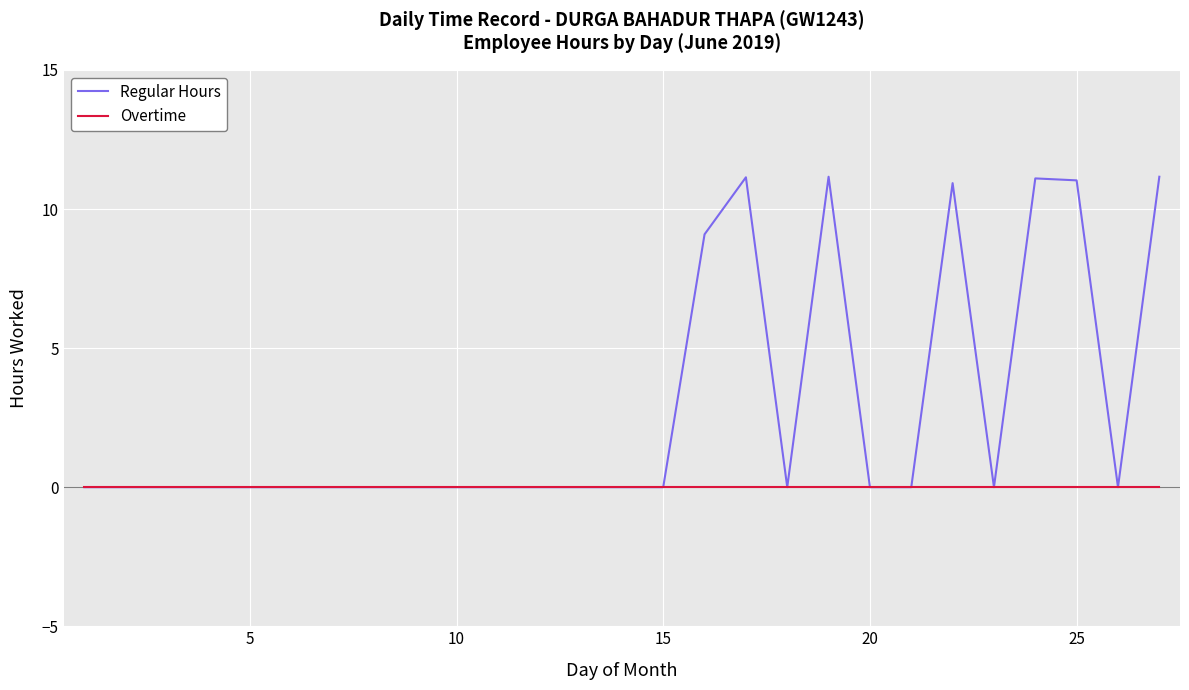

Rank the series by their average value, from highest to lowest.

Regular Hours, Overtime